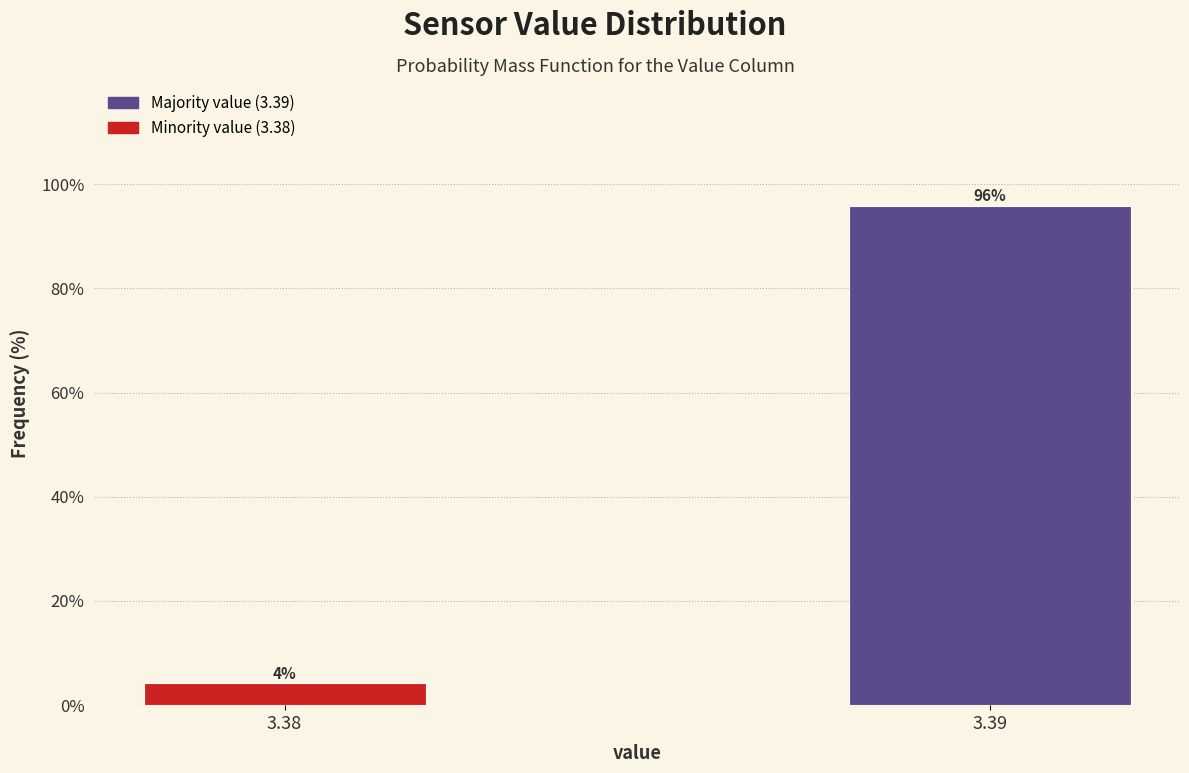

Rank the categories by value from highest to lowest.

3.39, 3.38